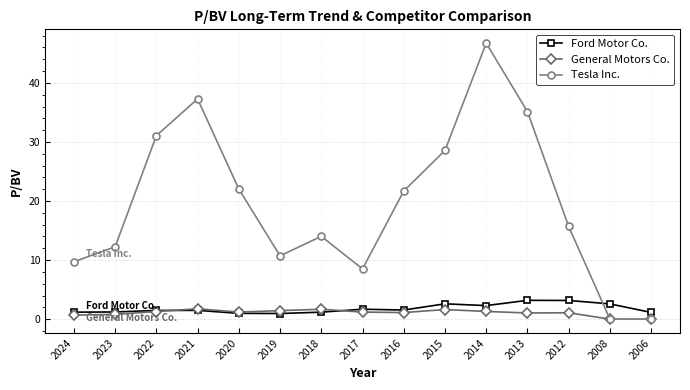

Which category has the highest value across all series?

2014